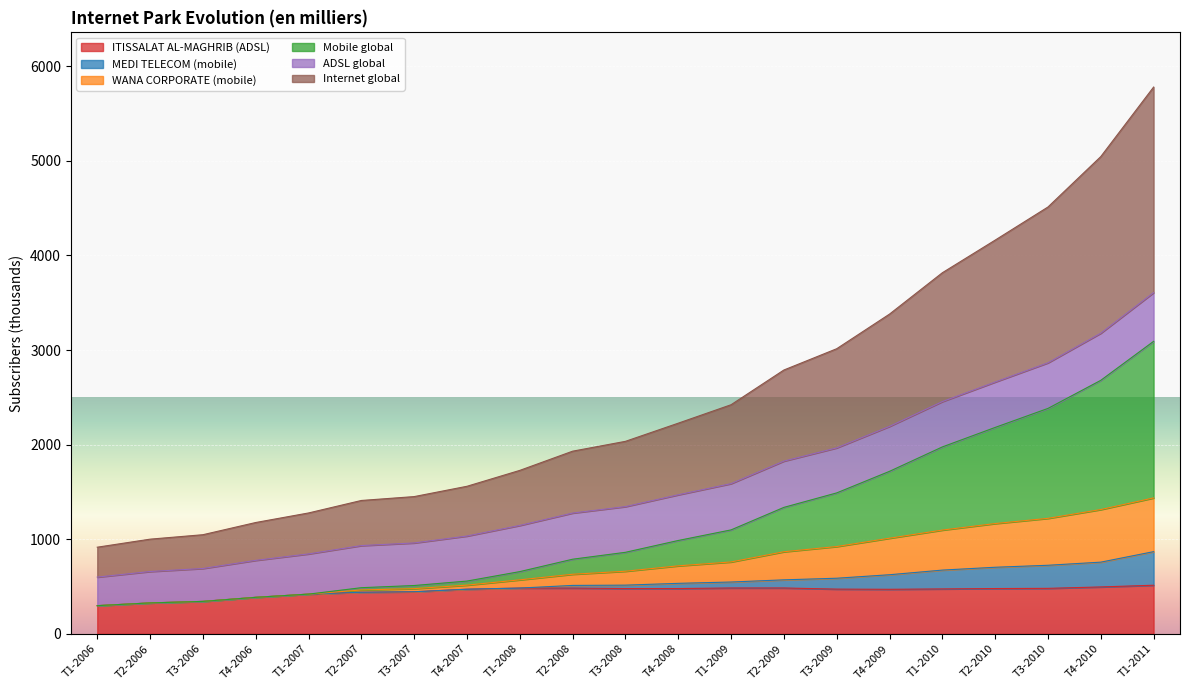

What are all the series names shown in the legend?

ITISSALAT AL-MAGHRIB (ADSL), MEDI TELECOM (mobile), WANA CORPORATE (mobile), Mobile global, ADSL global, Internet global